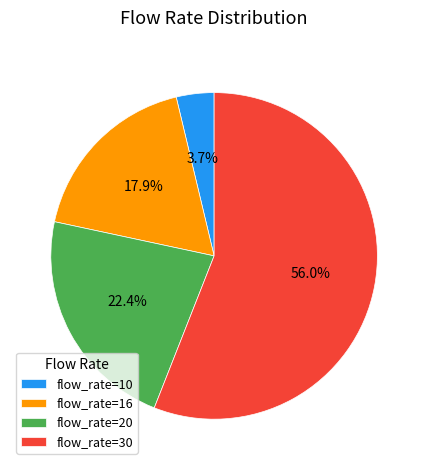

How much of the chart is everything except flow_rate=20?

77.6%